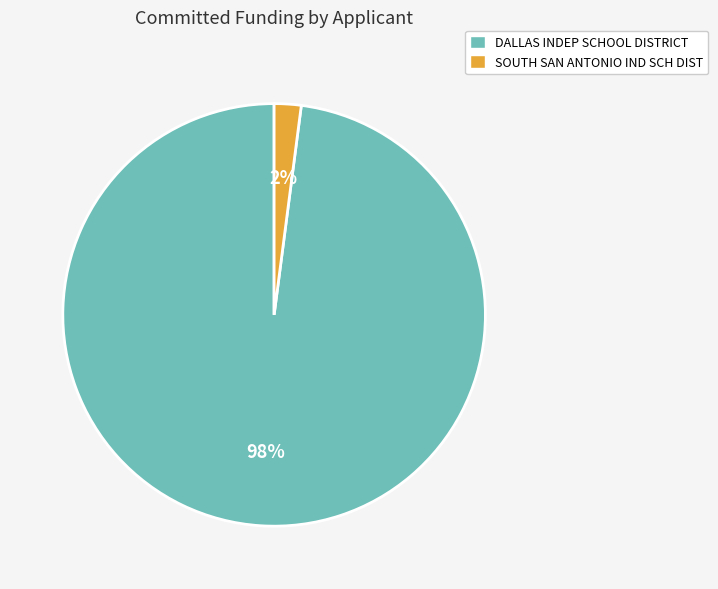

To the nearest percent, what is the combined percentage of SOUTH SAN ANTONIO IND SCH DIST and DALLAS INDEP SCHOOL DISTRICT?

100%